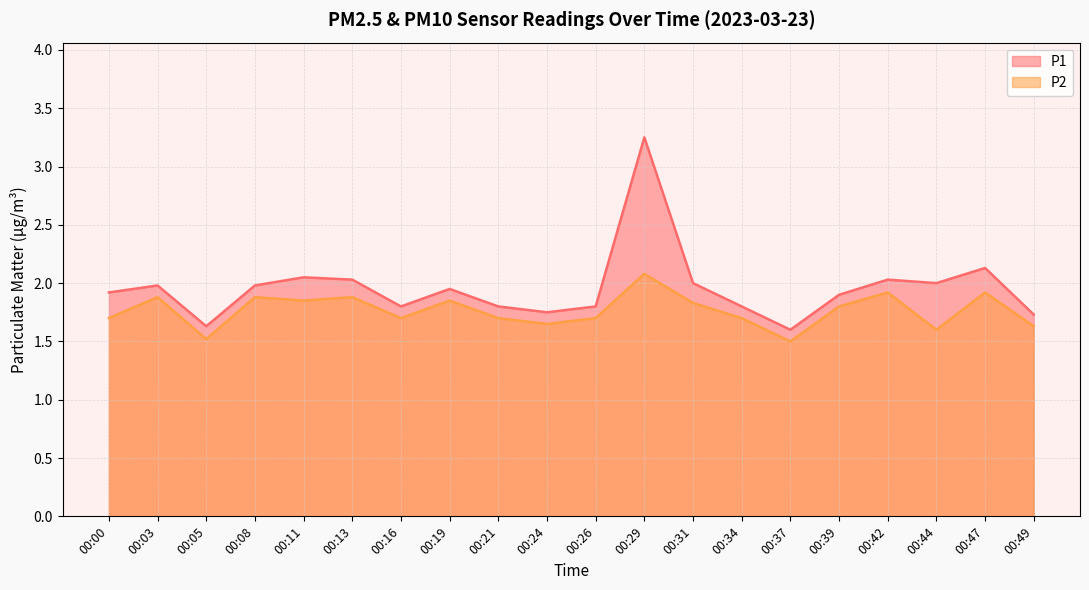

How many lines are shown in the chart?

2